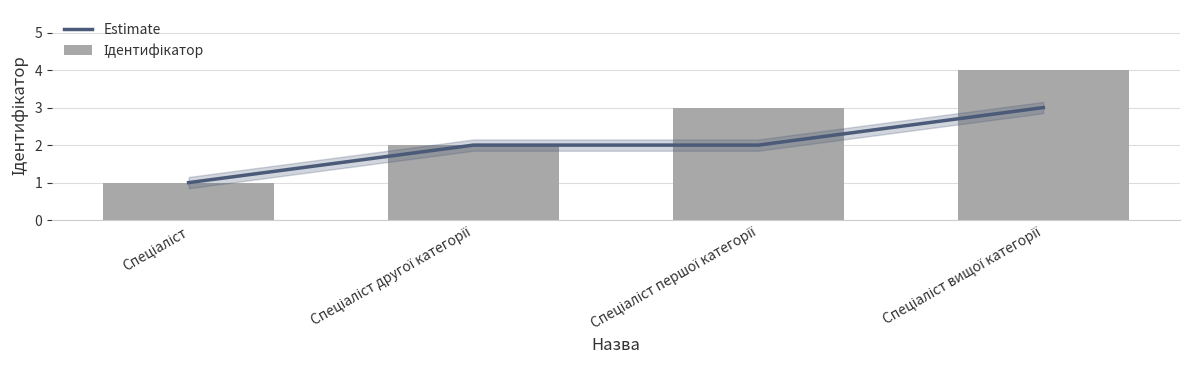

At which category is the sum across all series the highest?

Спеціаліст вищої категорії